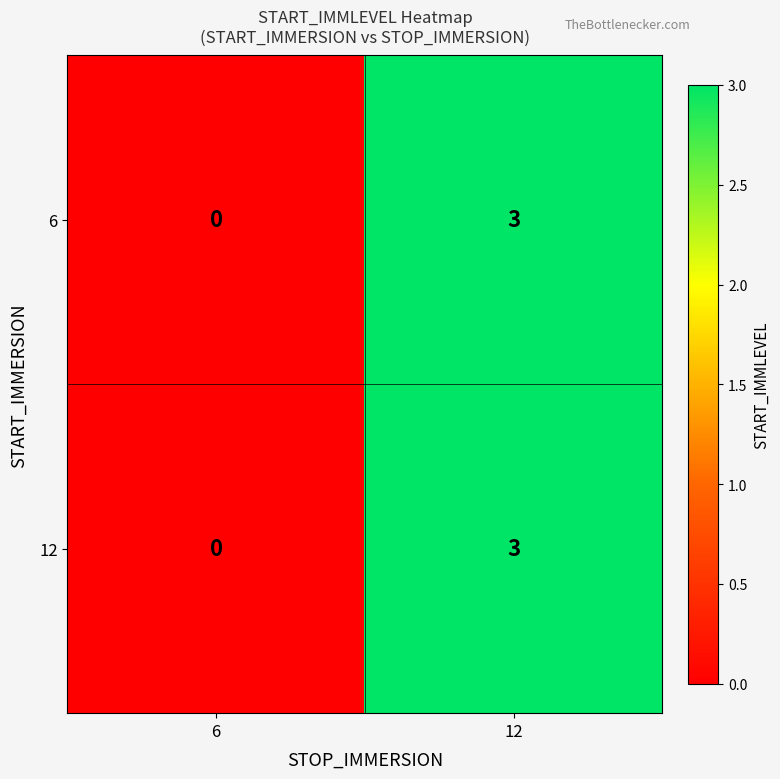

Reading left to right, extract all data points from this chart.

6: 6=0	12=3
12: 6=0	12=3